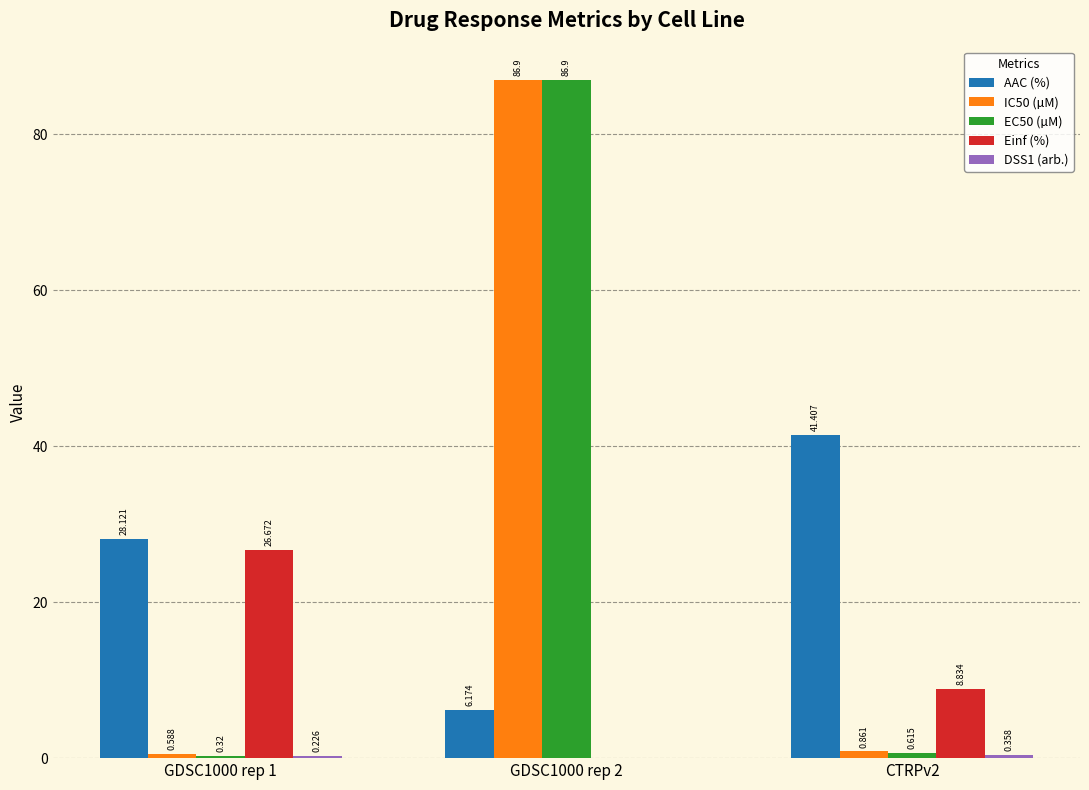

Is it true that EC50 (µM) equals 139.2 at GDSC1000 rep 2?

False